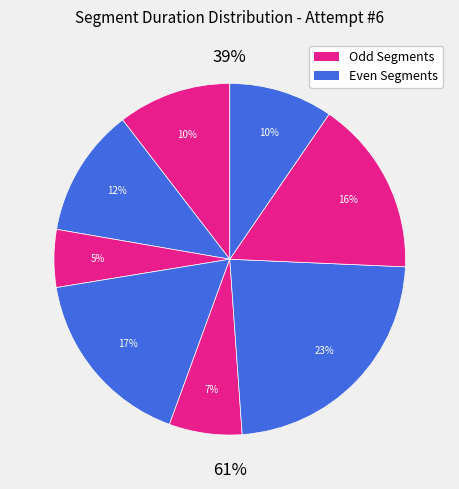

Count the number of slices in the pie.

8